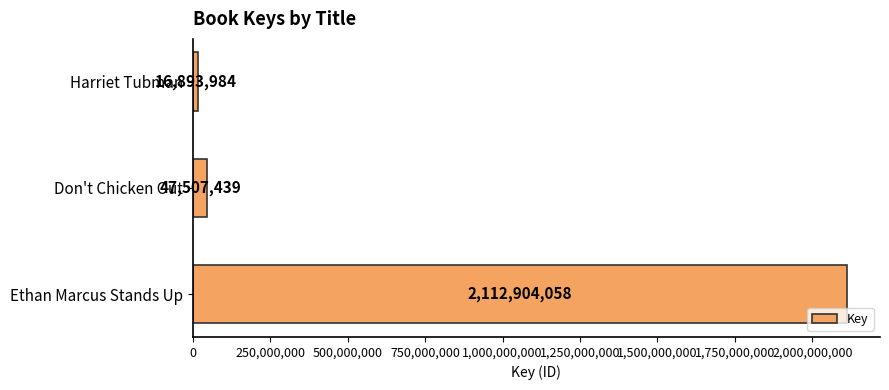

Approximately how many times larger is the value at Don't Chicken Out compared to Harriet Tubman?

2.8